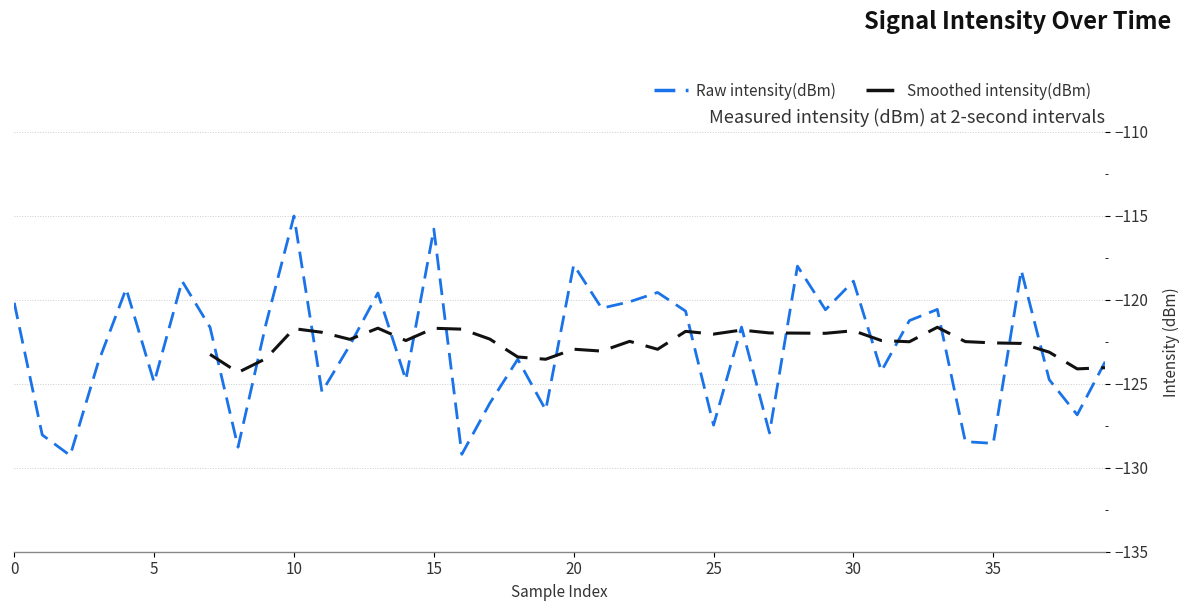

Reading left to right, extract all data points from this chart.

-120.2	-128.0	-129.3	-123.7	-119.3	-124.9	-118.9	-121.6	-128.8	-121.4	-115.0	-125.5	-122.7	-119.6	-124.8	-115.8	-129.2	-126.2	-123.5	-126.6	-117.9	-120.5	-120.1	-119.6	-120.7	-127.5	-121.6	-127.9	-118.0	-120.6	-118.9	-124.3	-121.2	-120.6	-128.4	-128.6	-118.3	-124.8	-126.9	-123.7